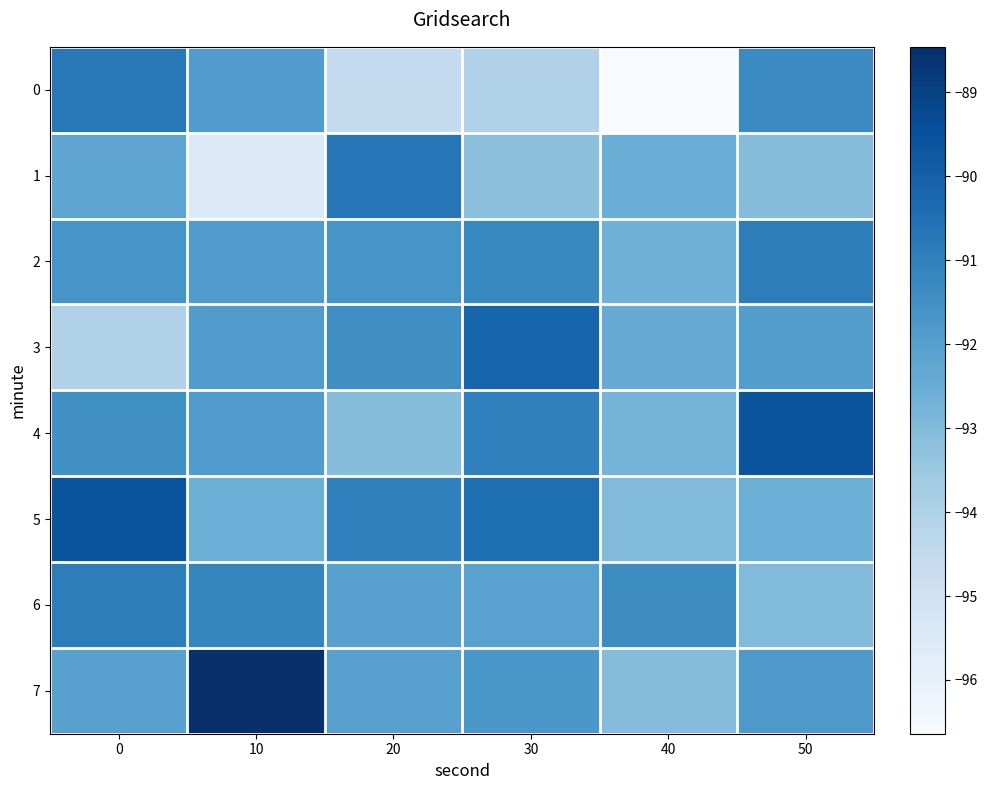

At how many categories does at least one series exceed -92?

6